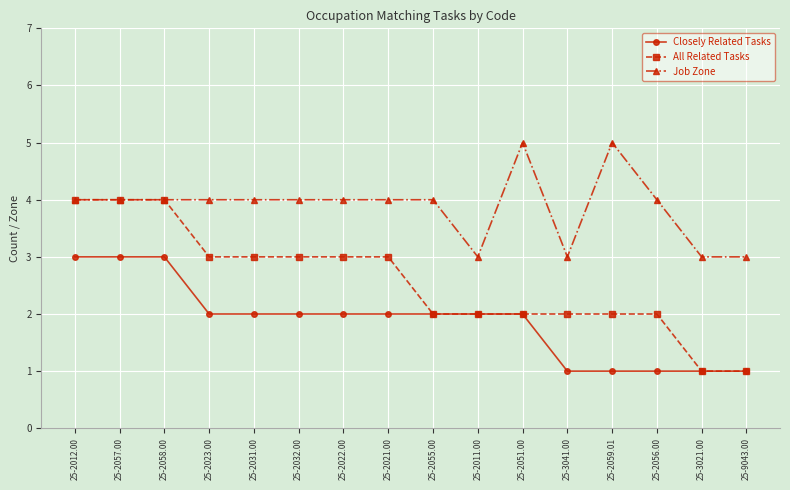

What is the label of the 11th point from the left?

25-2051.00